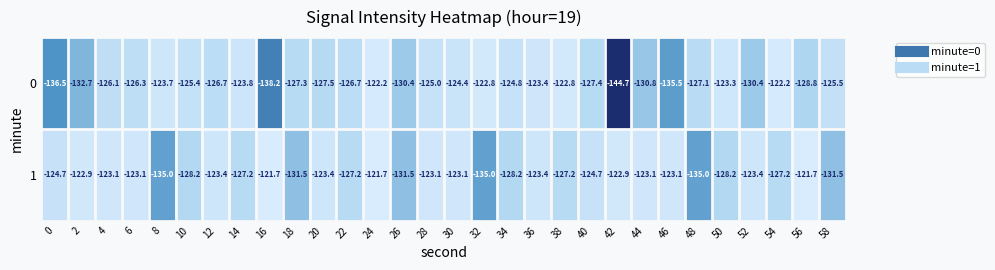

What is the difference between the highest and lowest values at 14?

3.4